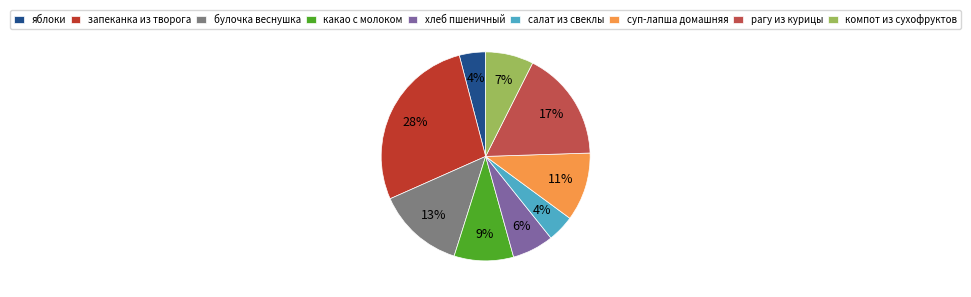

What percentage is the хлеб пшеничный slice, to the nearest percent?

6%